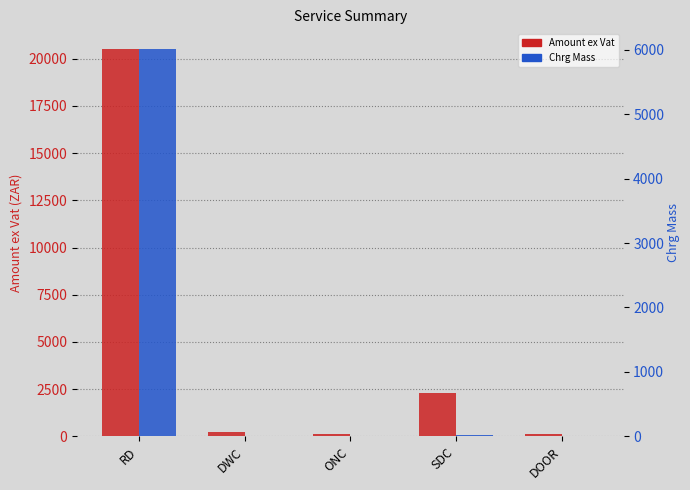

Where is Amount ex Vat nearest to the value 10319?

SDC